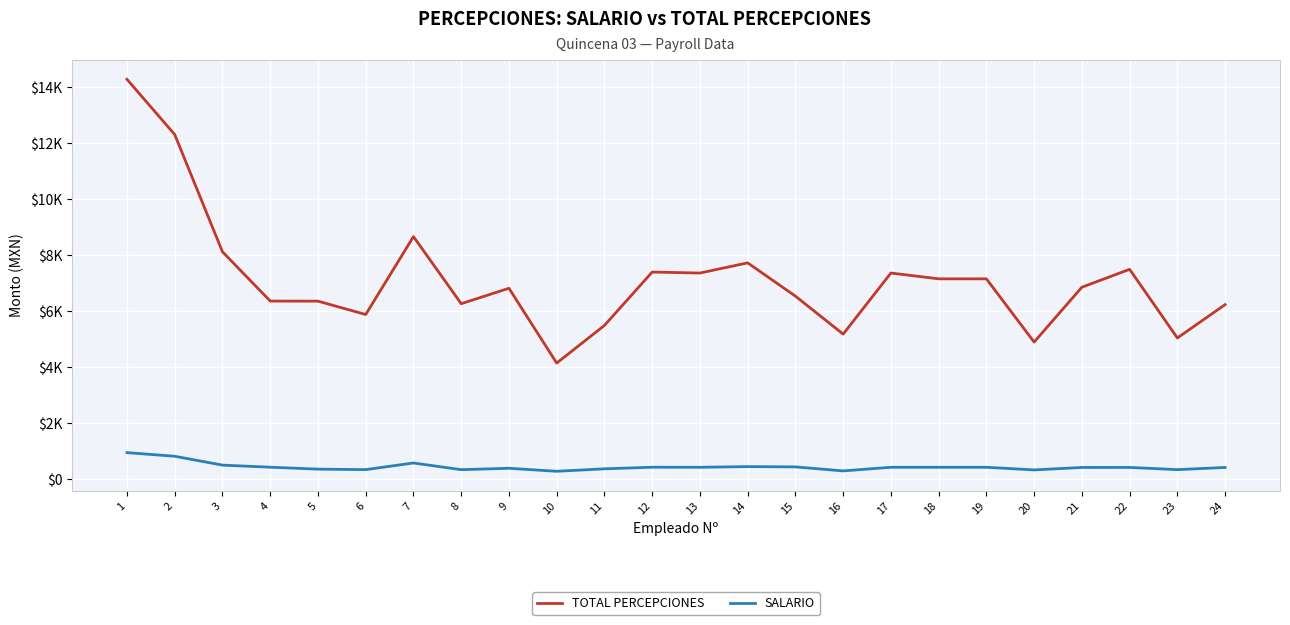

True or false: TOTAL PERCEPCIONES and SALARIO cross at least once.

False